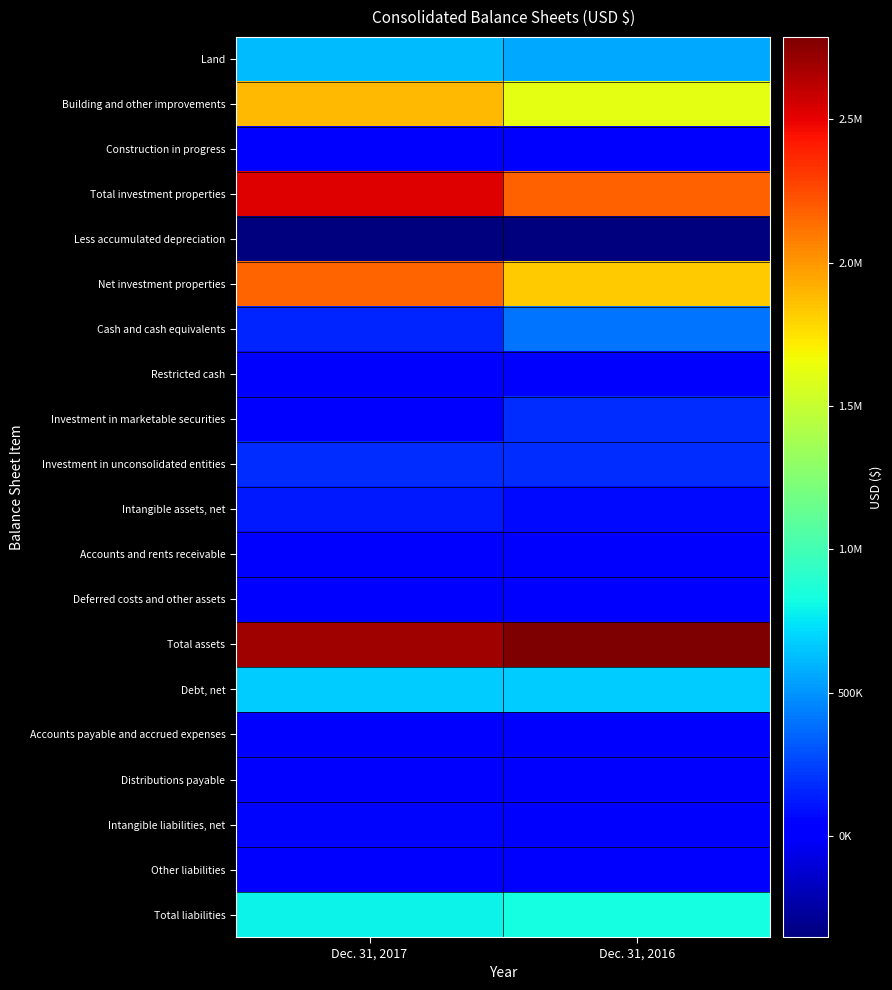

Between Dec. 31, 2017 and Dec. 31, 2016, which is larger?

Dec. 31, 2017